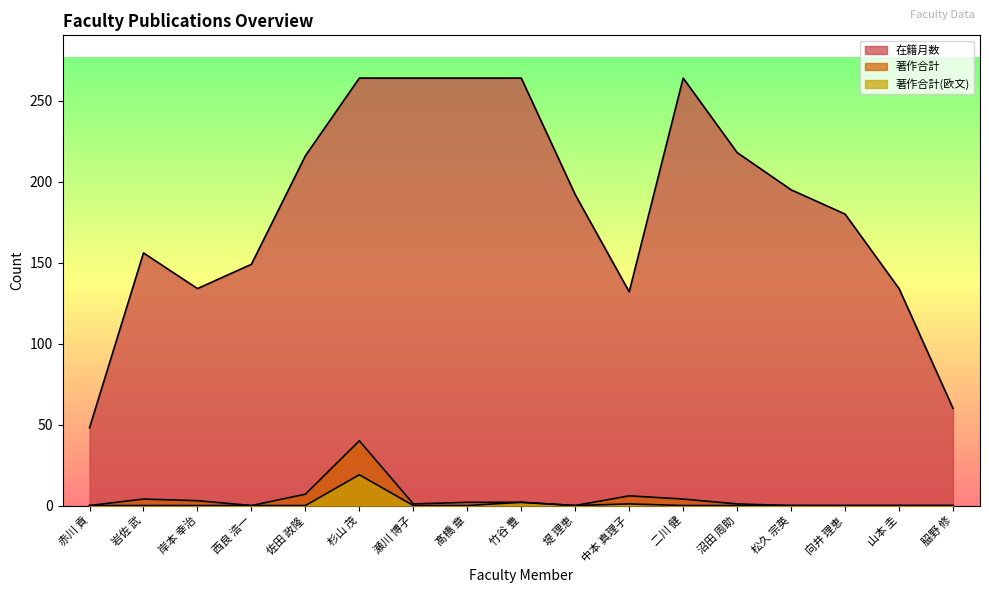

True or false: 在籍月数 has a value of 264 at 瀬川 博子.

True